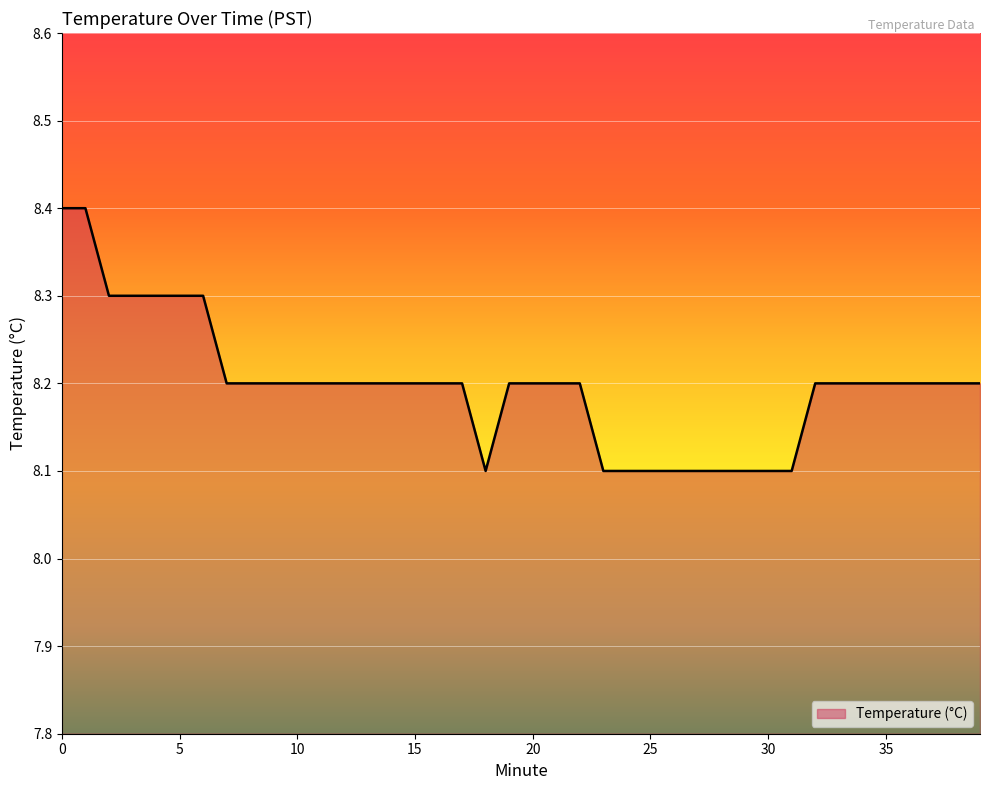

What is the sum of all values?

327.9